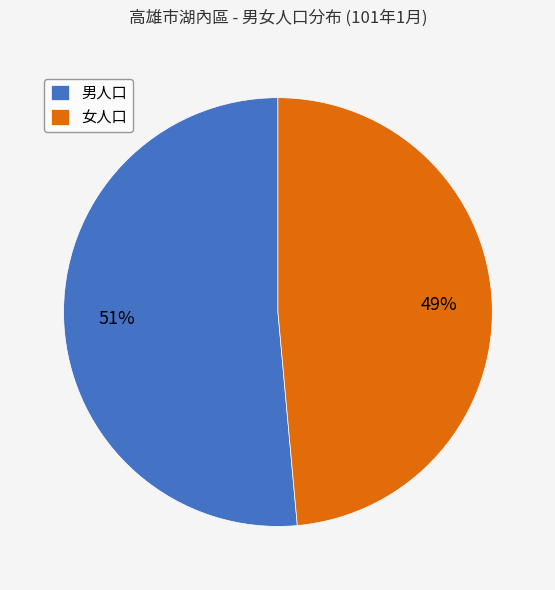

Between 男人口 and 女人口, which is larger?

男人口